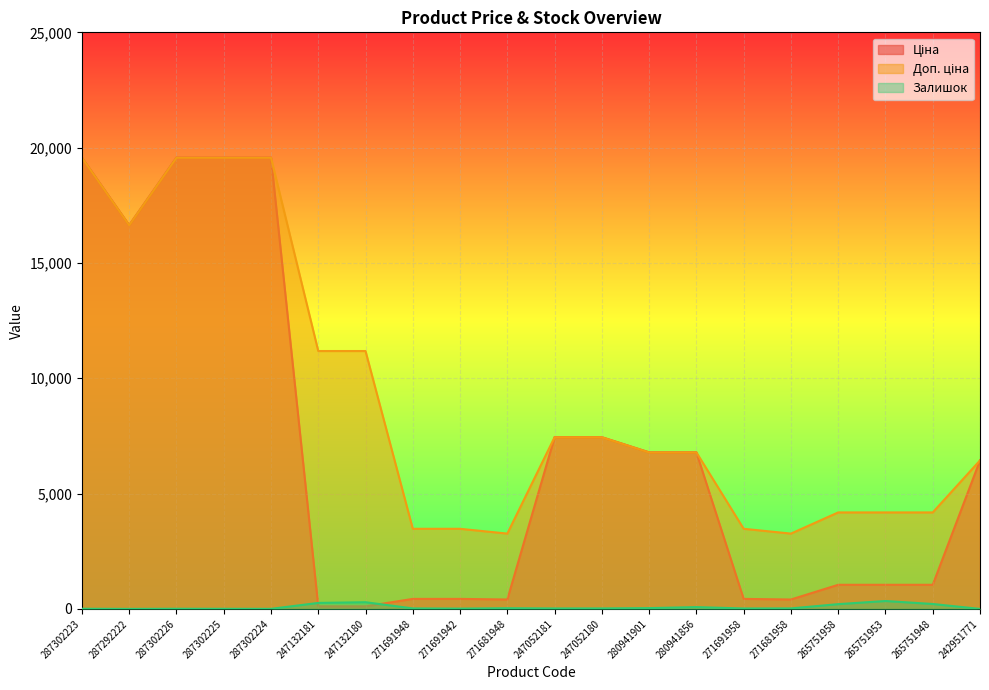

Between 265751958 and 271691942, which is larger?

265751958